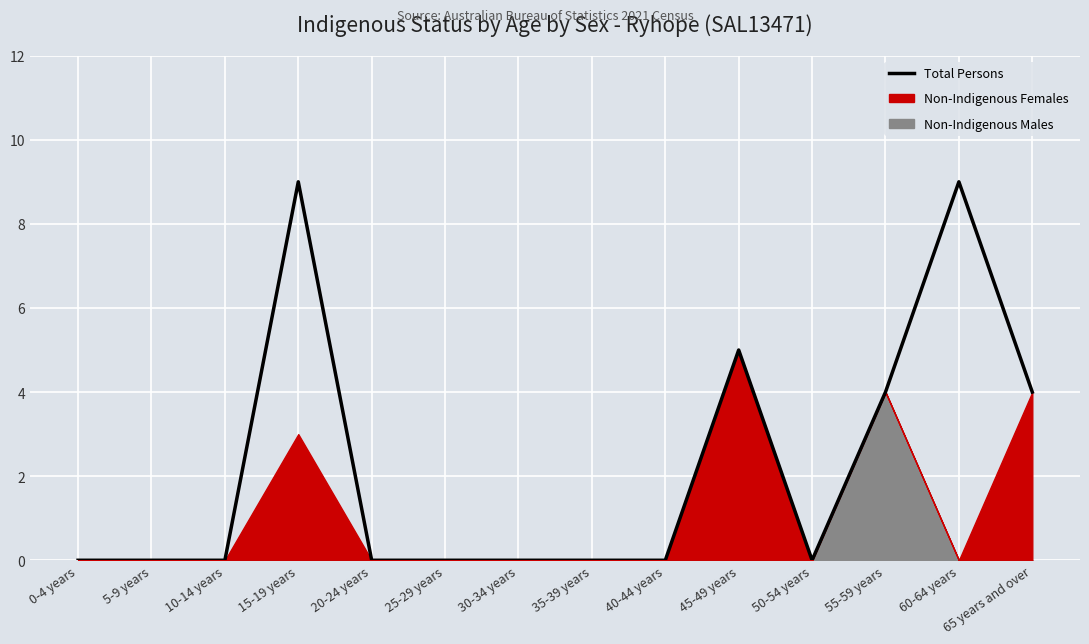

What is the label of the 9th point from the right?

25-29 years